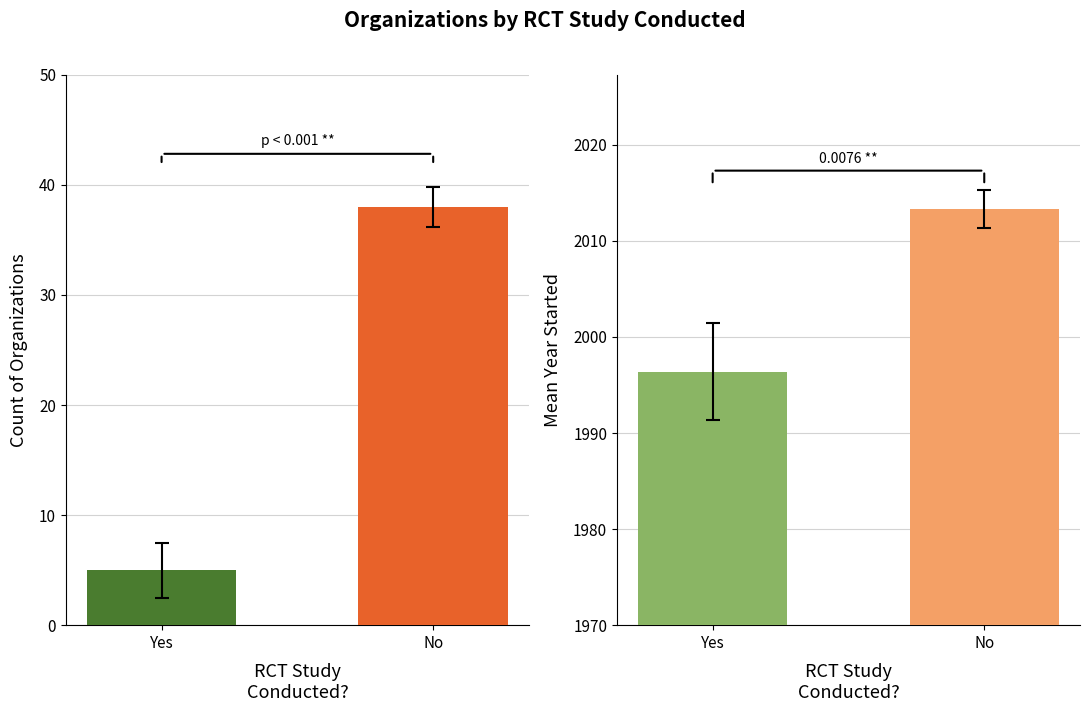

What value does the Mean Year Started series have at Yes?

1996.4